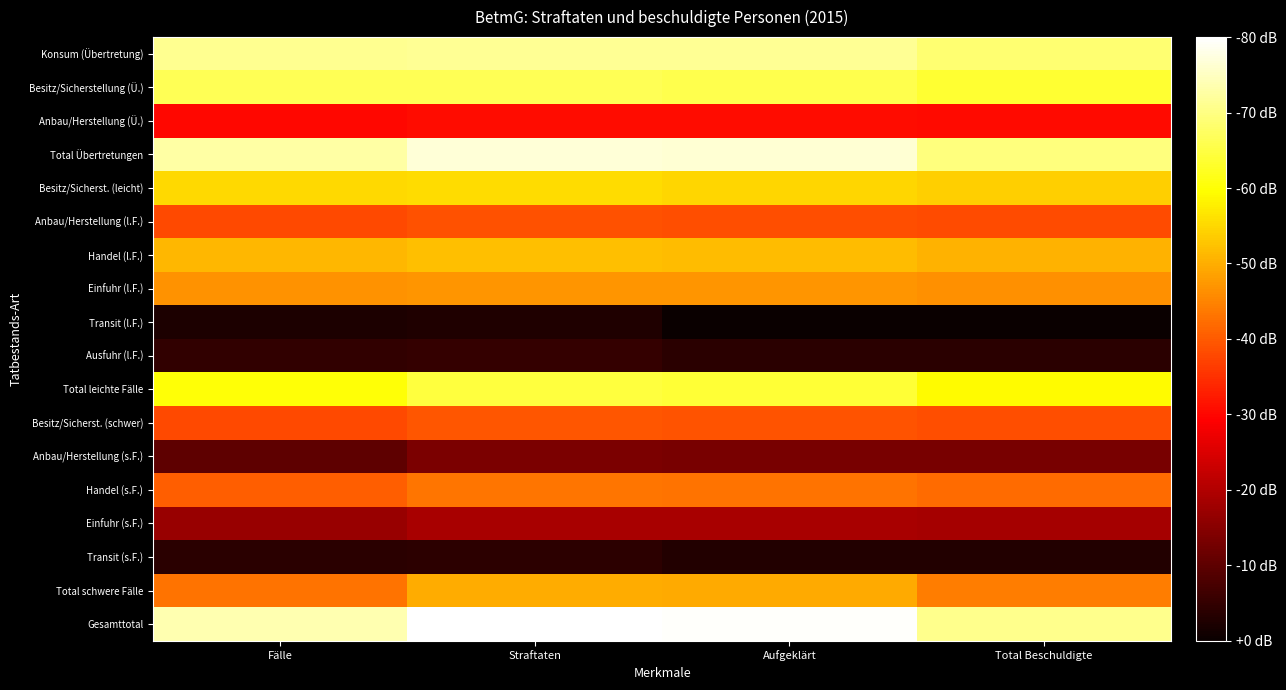

Reading left to right, what are all the values shown in this chart?

Konsum (Übertretung): Fälle=4.6	Straftaten=4.6	Aufgeklärt=4.6	Total Beschuldigte=4.5
Besitz/Sicherstellung (Ü.): Fälle=4.4	Straftaten=4.4	Aufgeklärt=4.3	Total Beschuldigte=4.2
Anbau/Herstellung (Ü.): Fälle=2.9	Straftaten=2.9	Aufgeklärt=2.9	Total Beschuldigte=2.9
Total Übertretungen: Fälle=4.6	Straftaten=4.8	Aufgeklärt=4.8	Total Beschuldigte=4.5
Besitz/Sicherst. (leicht): Fälle=3.9	Straftaten=3.9	Aufgeklärt=3.9	Total Beschuldigte=3.8
Anbau/Herstellung (l.F.): Fälle=3.2	Straftaten=3.2	Aufgeklärt=3.2	Total Beschuldigte=3.2
Handel (l.F.): Fälle=3.7	Straftaten=3.8	Aufgeklärt=3.8	Total Beschuldigte=3.7
Einfuhr (l.F.): Fälle=3.5	Straftaten=3.6	Aufgeklärt=3.6	Total Beschuldigte=3.5
Transit (l.F.): Fälle=1.7	Straftaten=1.7	Aufgeklärt=1.6	Total Beschuldigte=1.6
Ausfuhr (l.F.): Fälle=1.8	Straftaten=1.8	Aufgeklärt=1.8	Total Beschuldigte=1.8
Total leichte Fälle: Fälle=4.1	Straftaten=4.3	Aufgeklärt=4.3	Total Beschuldigte=4.1
Besitz/Sicherst. (schwer): Fälle=3.2	Straftaten=3.2	Aufgeklärt=3.2	Total Beschuldigte=3.2
Anbau/Herstellung (s.F.): Fälle=2.0	Straftaten=2.2	Aufgeklärt=2.2	Total Beschuldigte=2.1
Handel (s.F.): Fälle=3.3	Straftaten=3.4	Aufgeklärt=3.4	Total Beschuldigte=3.4
Einfuhr (s.F.): Fälle=2.3	Straftaten=2.4	Aufgeklärt=2.4	Total Beschuldigte=2.4
Transit (s.F.): Fälle=1.8	Straftaten=1.8	Aufgeklärt=1.7	Total Beschuldigte=1.7
Total schwere Fälle: Fälle=3.4	Straftaten=3.7	Aufgeklärt=3.7	Total Beschuldigte=3.4
Gesamttotal: Fälle=4.7	Straftaten=4.9	Aufgeklärt=4.9	Total Beschuldigte=4.6